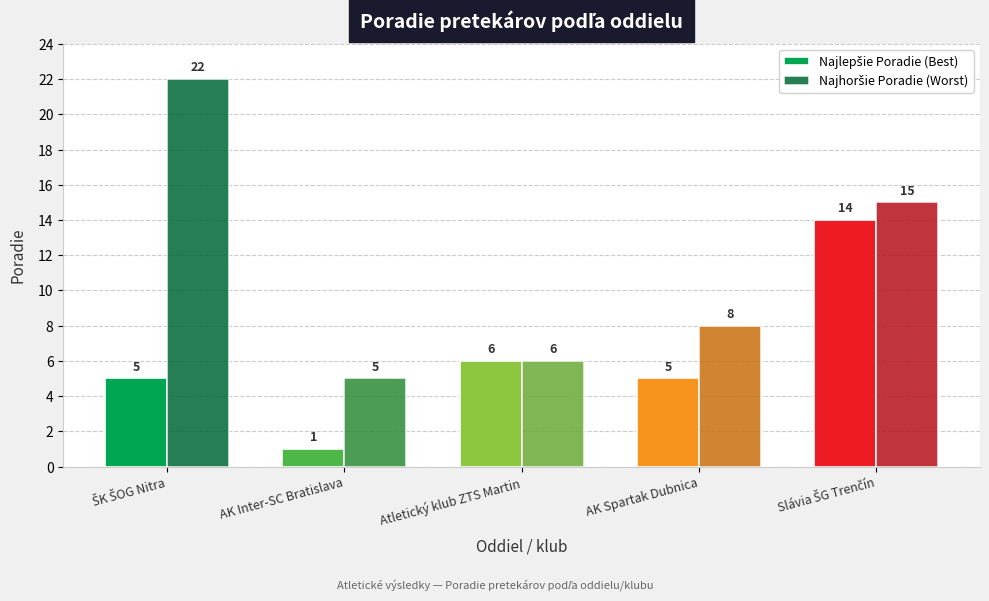

What is the maximum value shown in the chart?

22